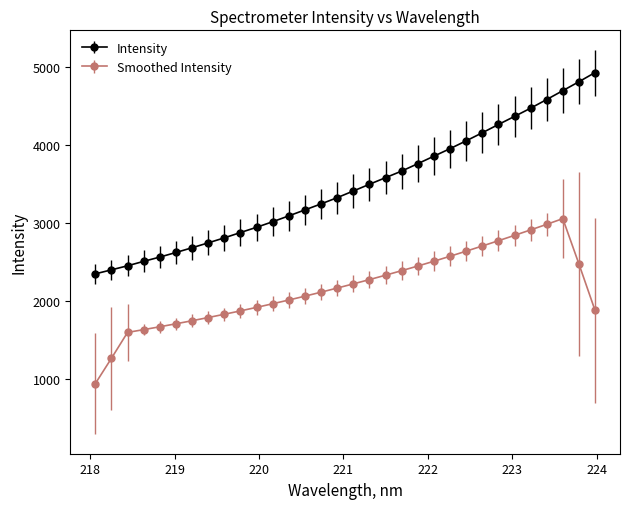

Rank the series by their average value, from highest to lowest.

Intensity, Smoothed Intensity